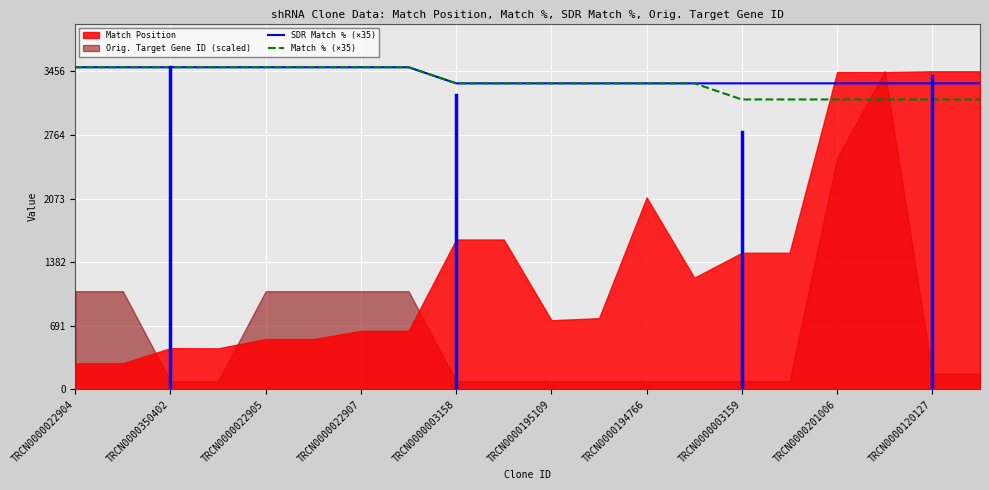

True or false: Match % (×35) has a value of 1910 at TRCN0000003158.

False